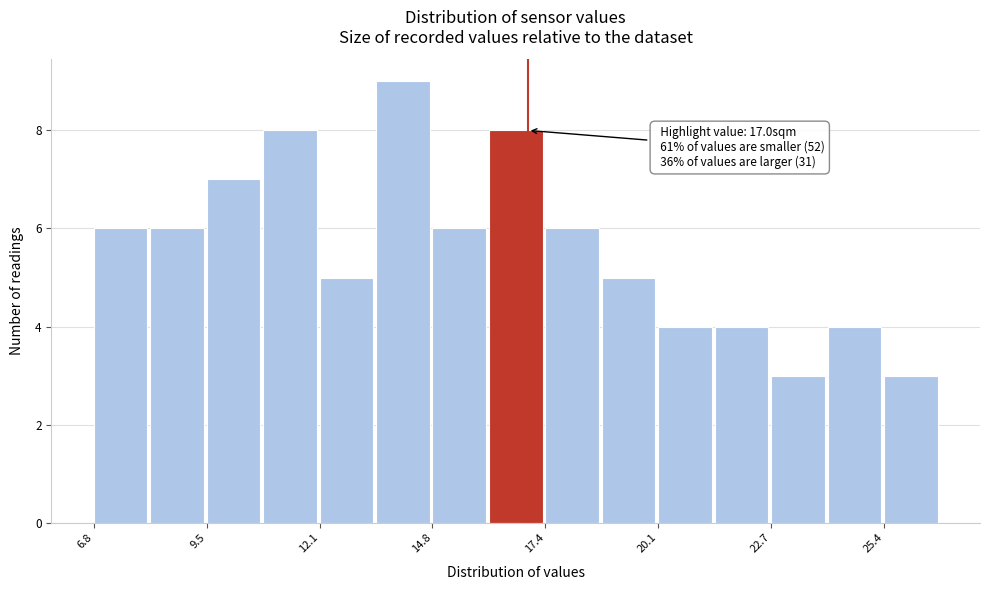

Read against the x-axis, roughly where is the centre of the tallest bar?

14.0